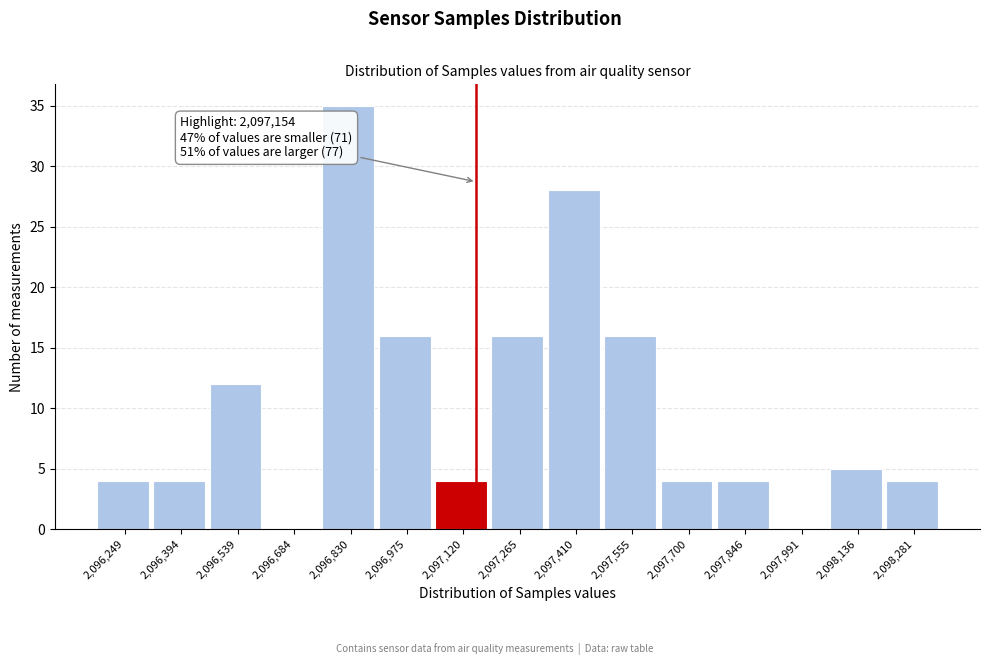

Which range on the x-axis has the tallest bar?

2096760 to 2096900